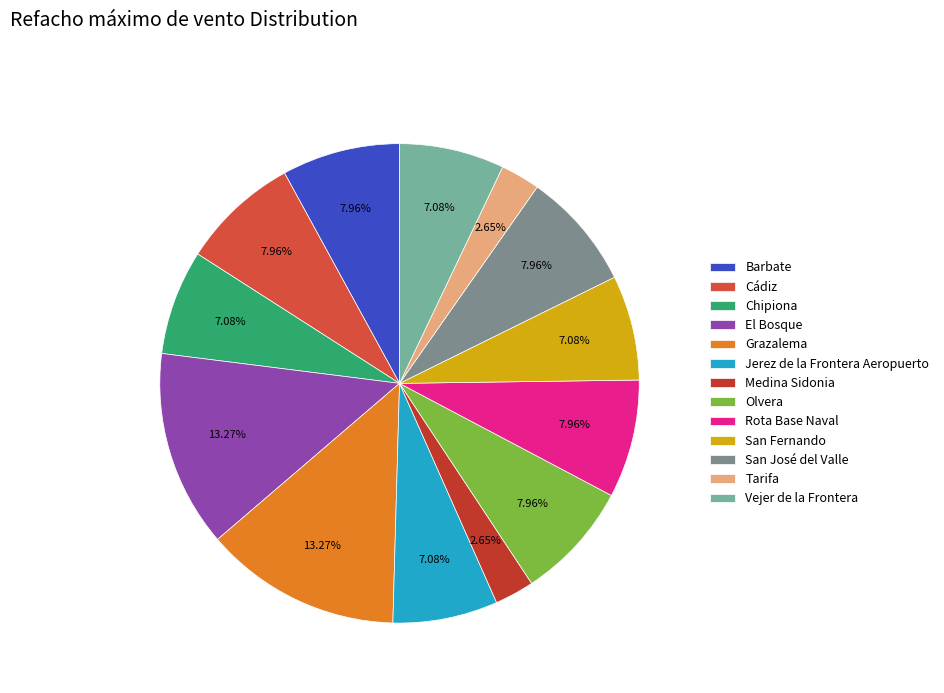

How many slices are in this pie chart?

13